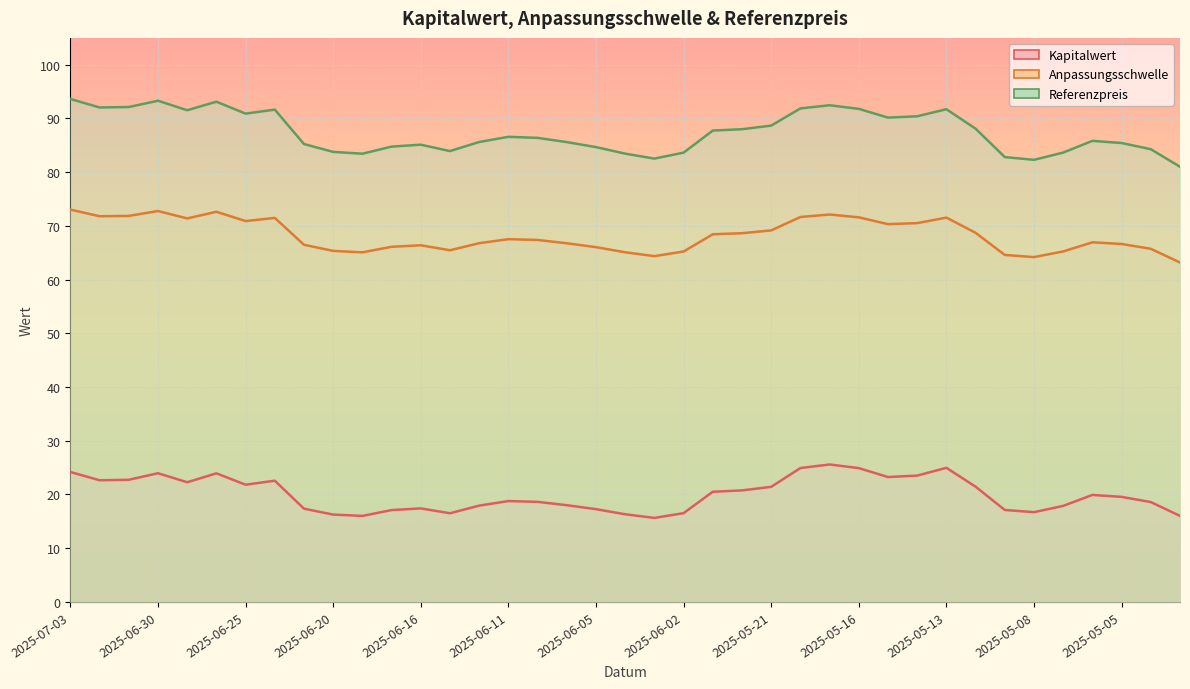

The Anpassungsschwelle series shows 67.4 at 2025-06-10. True or false?

True